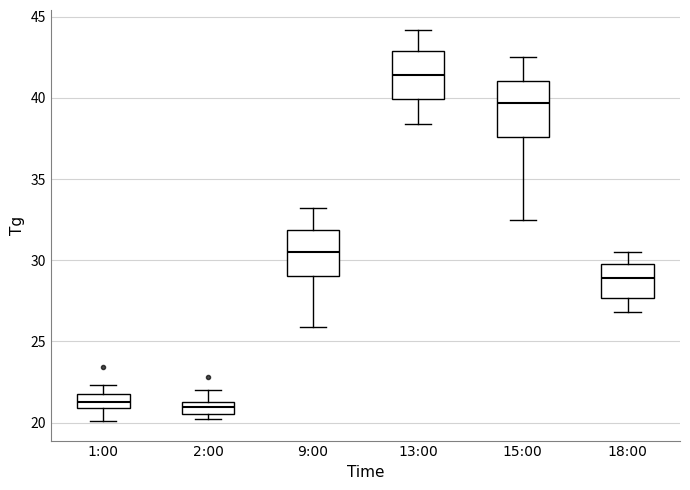

Reading left to right, read every box against the y-axis: the position of its median line, the range the box covers, and the ends of its whiskers. The values are not printed on the chart, so give them approximately, as read against the axis.

1:00: median 21.5, box 21.0 to 22.0, whiskers 20.0 to 22.5
2:00: median 21.0, box 20.5 to 21.5, whiskers 20.0 to 22.0
9:00: median 30.5, box 29.0 to 32.0, whiskers 26.0 to 33.0
13:00: median 41.5, box 40.0 to 43.0, whiskers 38.5 to 44.0
15:00: median 39.5, box 37.5 to 41.0, whiskers 32.5 to 42.5
18:00: median 29.0, box 27.5 to 30.0, whiskers 27.0 to 30.5